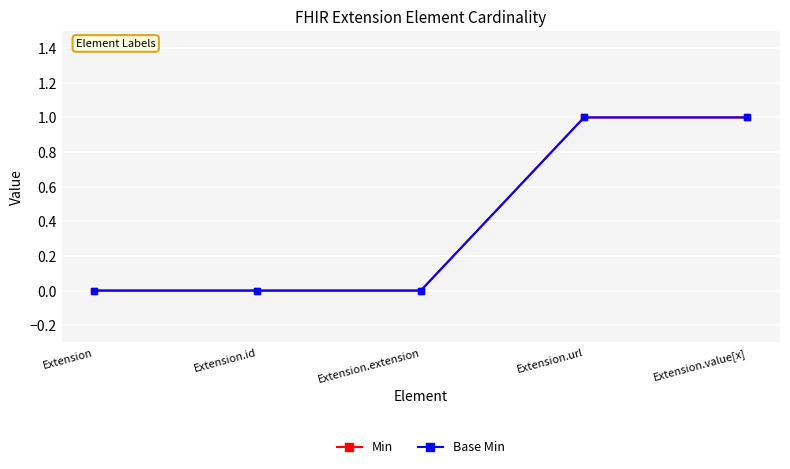

How many categories are shown in the chart?

5